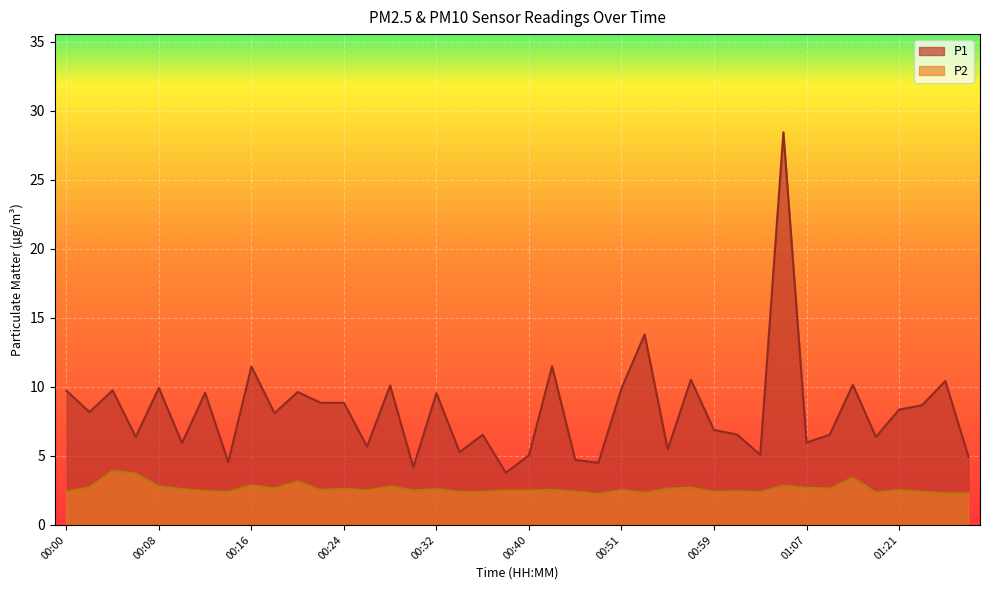

Where does the P1 series first go above 8?

00:00